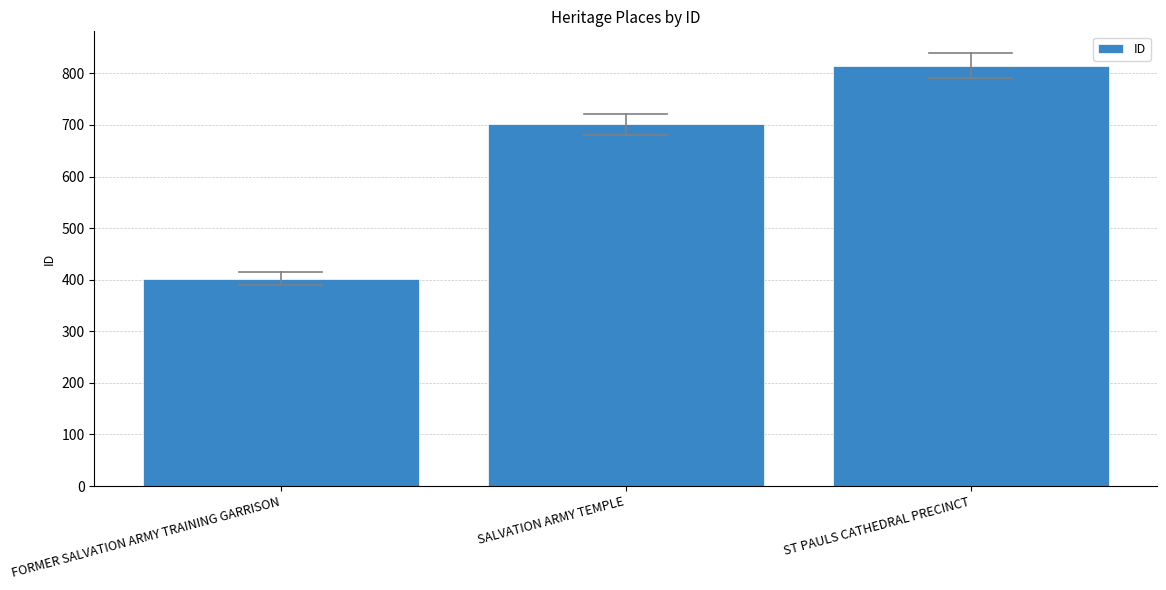

True or false: the data shows 402 at FORMER SALVATION ARMY TRAINING GARRISON.

True